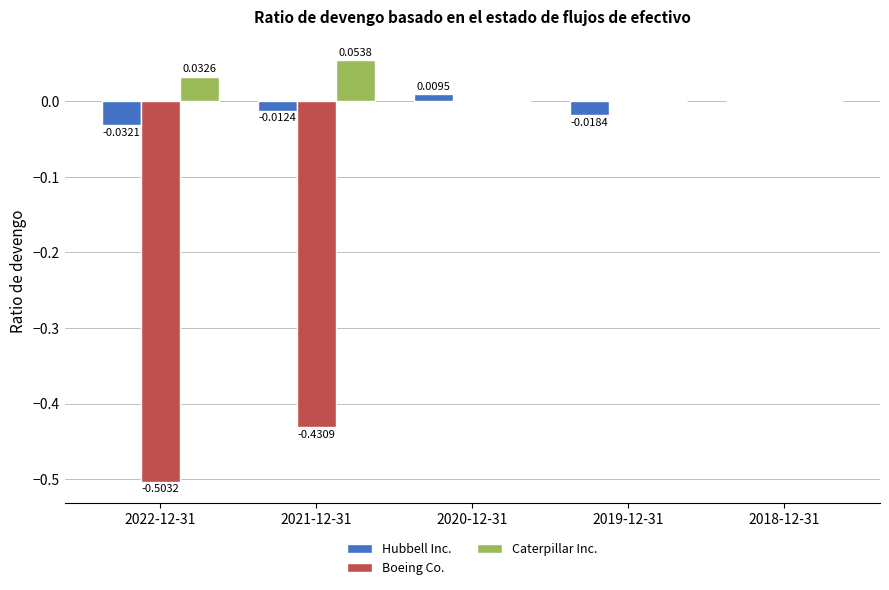

Which category has the highest value in the Caterpillar Inc. series?

2021-12-31